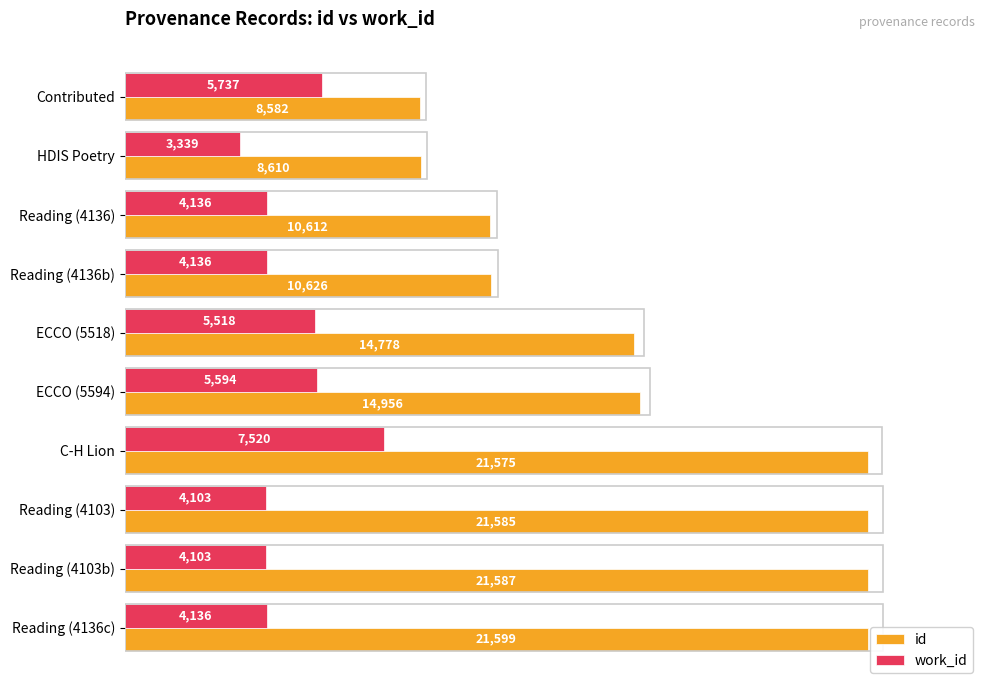

Is the value of work_id at Contributed greater than the value of id at Reading (4136c)?

No